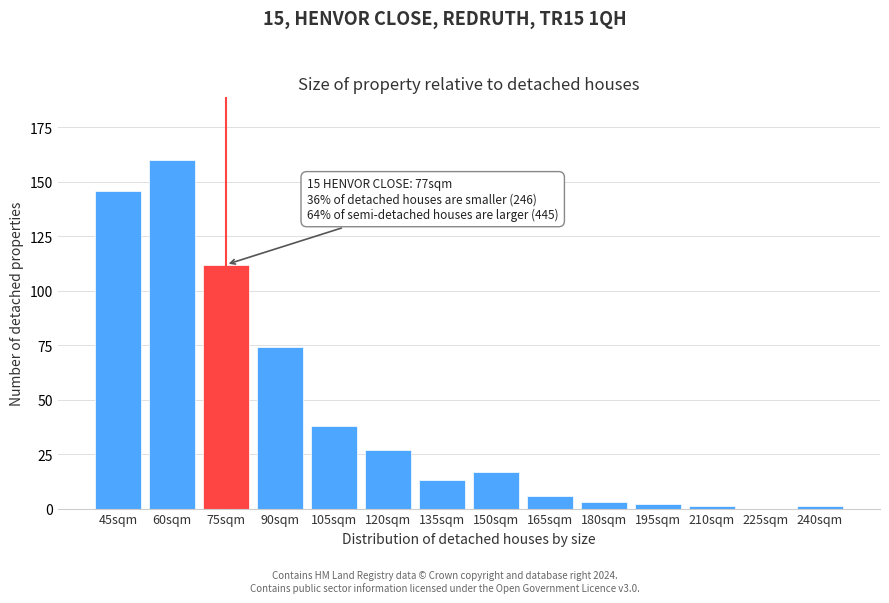

Reading right to left, transcribe all the data shown in this chart.

240sqm=1	225sqm=0	210sqm=1	195sqm=2	180sqm=3	165sqm=6	150sqm=17	135sqm=13	120sqm=27	105sqm=38	90sqm=74	75sqm=112	60sqm=160	45sqm=146